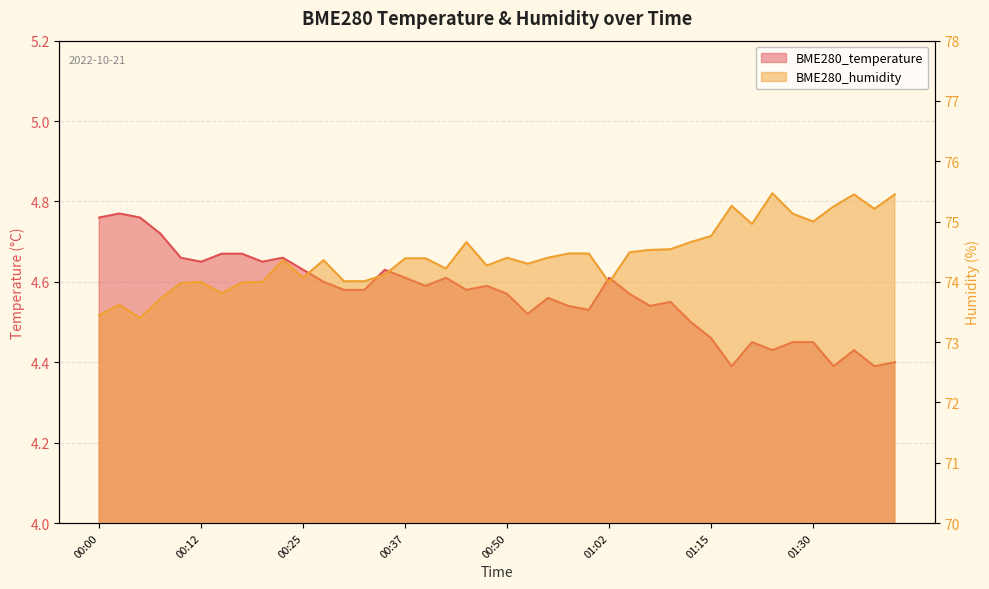

True or false: BME280_temperature and BME280_humidity cross at least once.

False